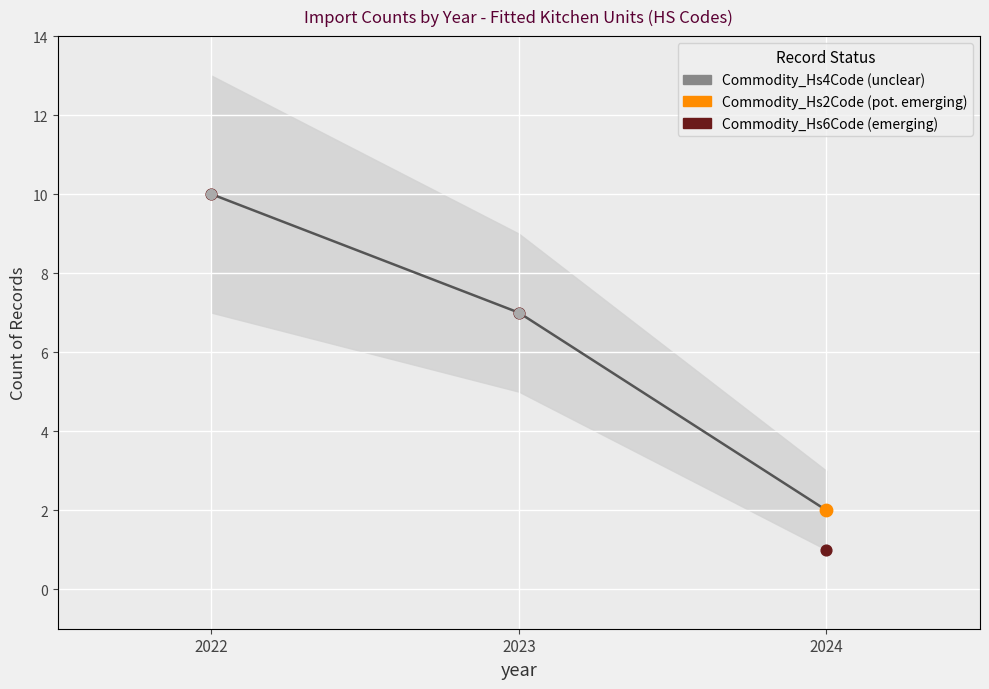

At which category is the sum across all series the highest?

2022